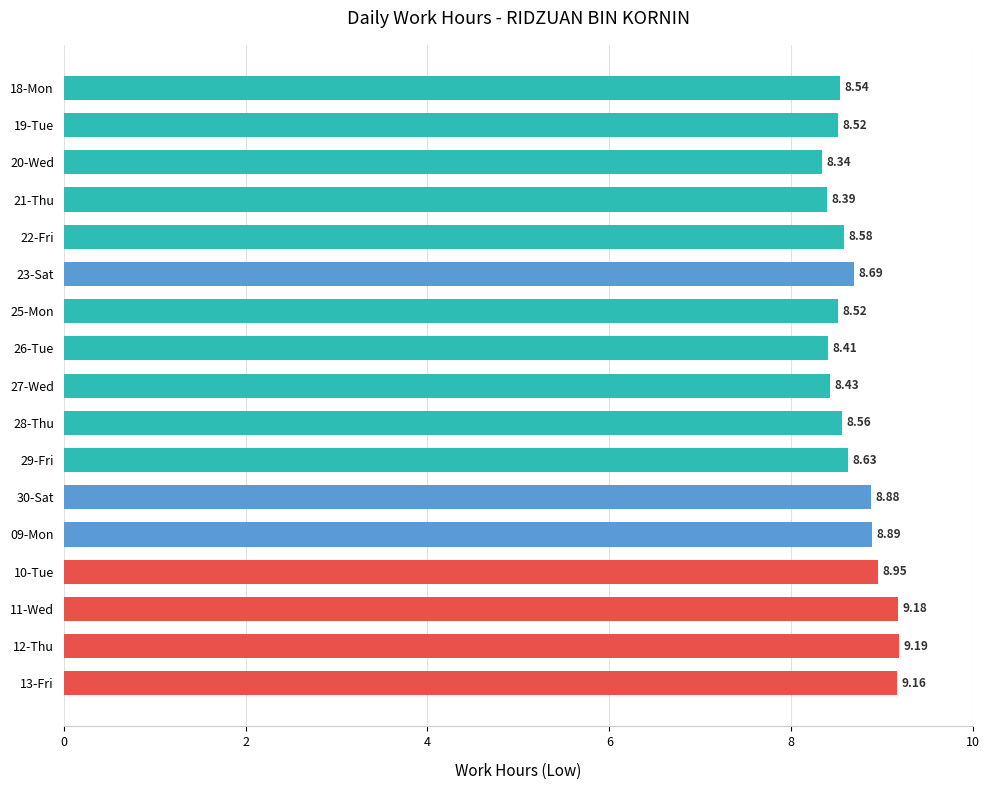

What is the sum of all values?

147.9